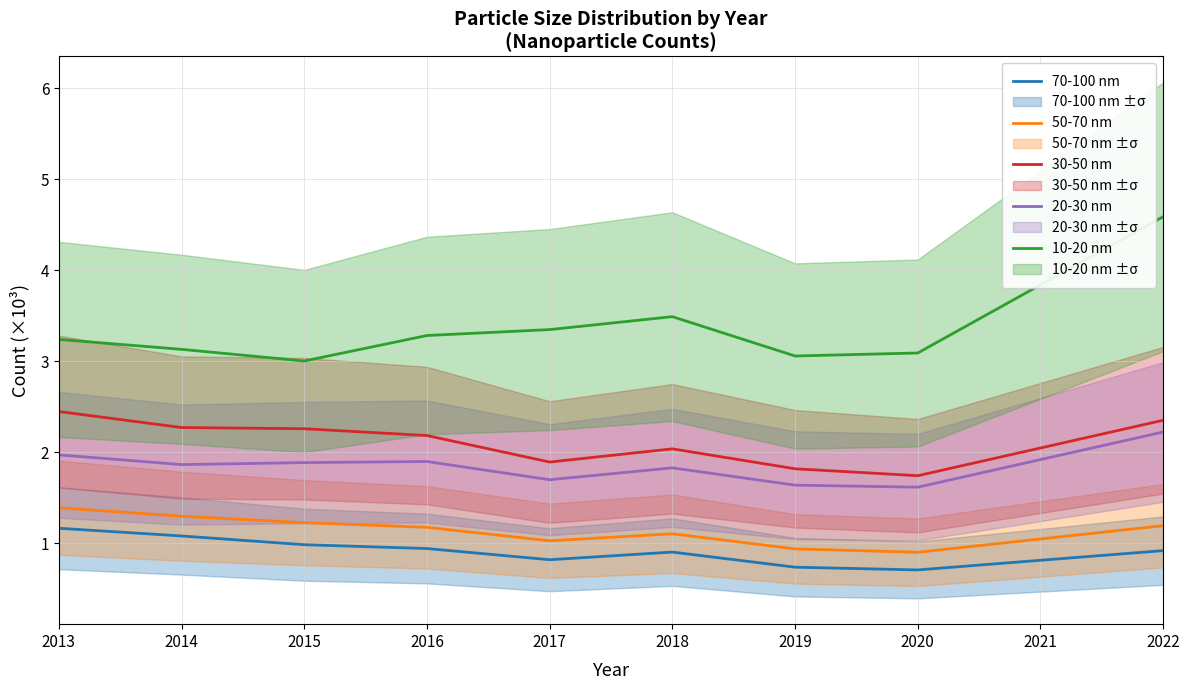

The 30-50 nm series shows 2.7 at 2019. True or false?

False